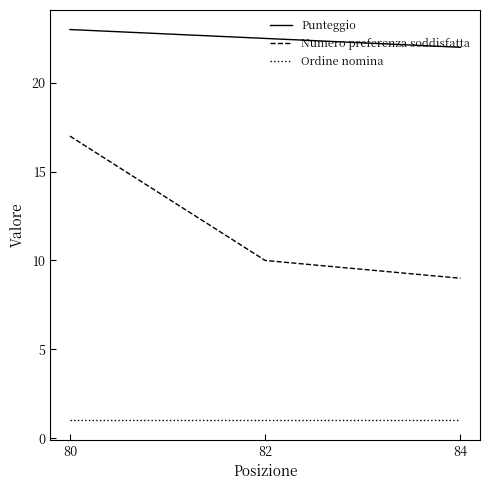

Reading right to left, list all the values displayed in this chart.

Punteggio: 84=22.0	82=22.5	80=23.0
Numero preferenza soddisfatta: 84=9.0	82=10.0	80=17.0
Ordine nomina: 84=1.0	82=1.0	80=1.0